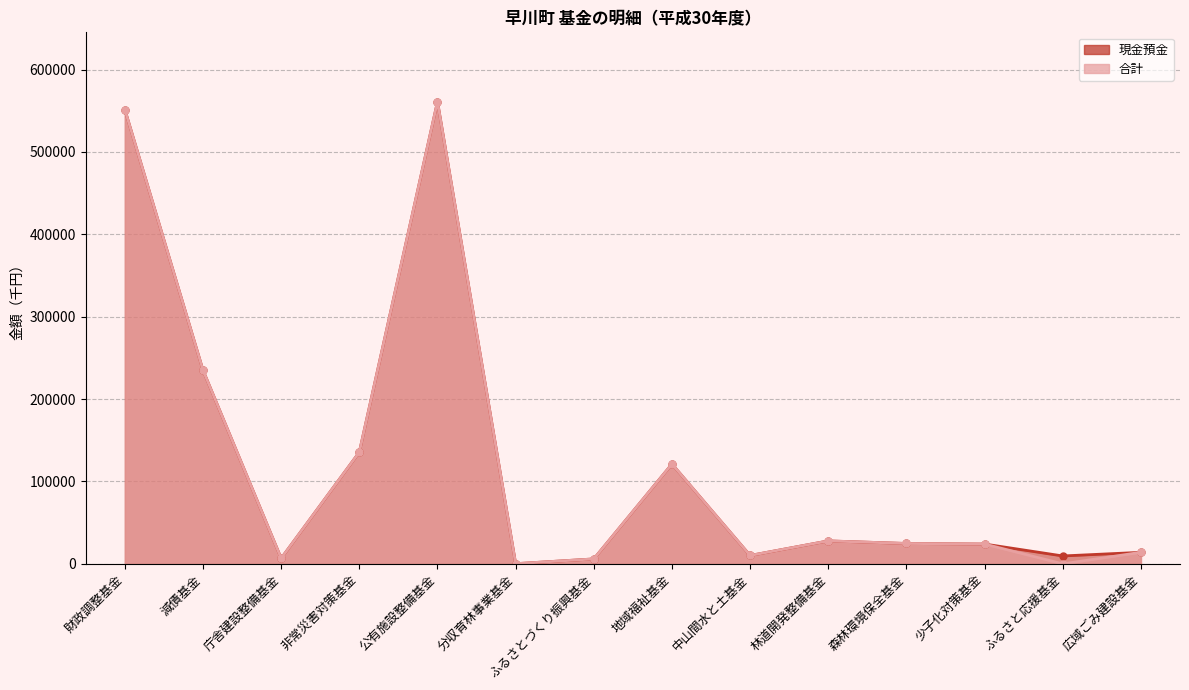

Which label corresponds to the smallest value in the chart?

ふるさと応援基金